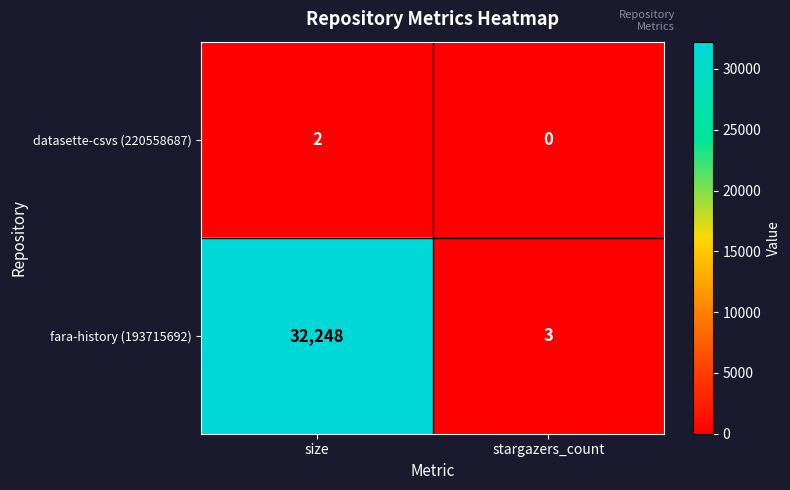

Reading left to right, list all the values displayed in this chart.

datasette-csvs (220558687): 2	0
fara-history (193715692): 32248	3